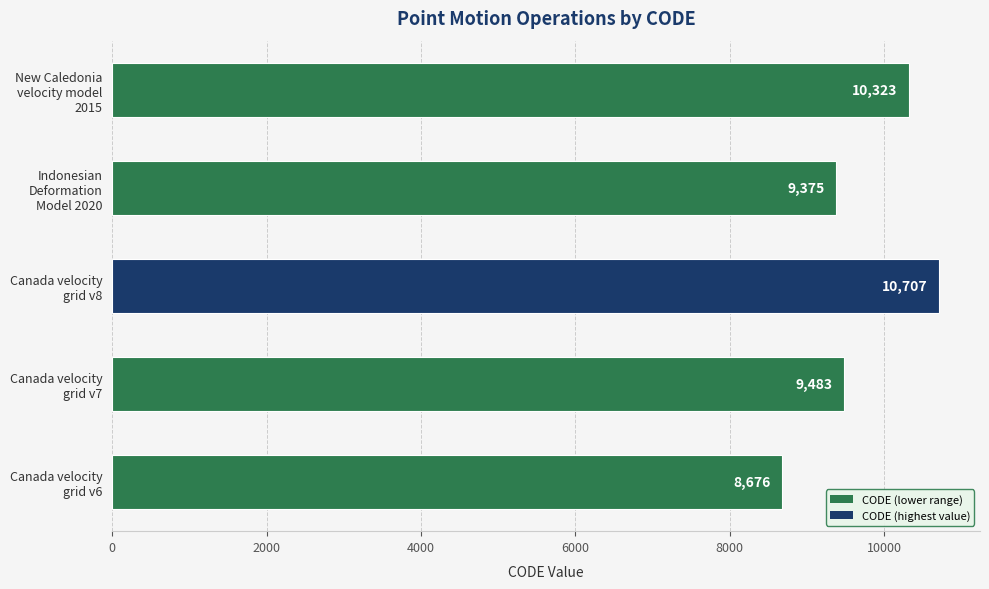

How many categories are shown in the chart?

5